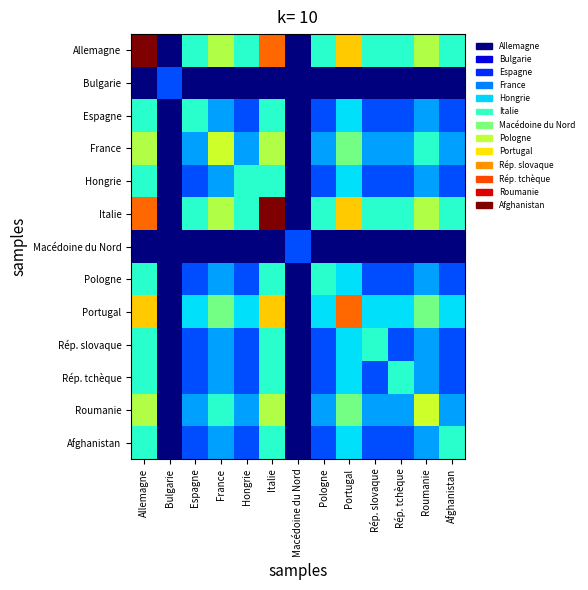

What is the difference between the highest and lowest values at Macédoine du Nord?

1.0